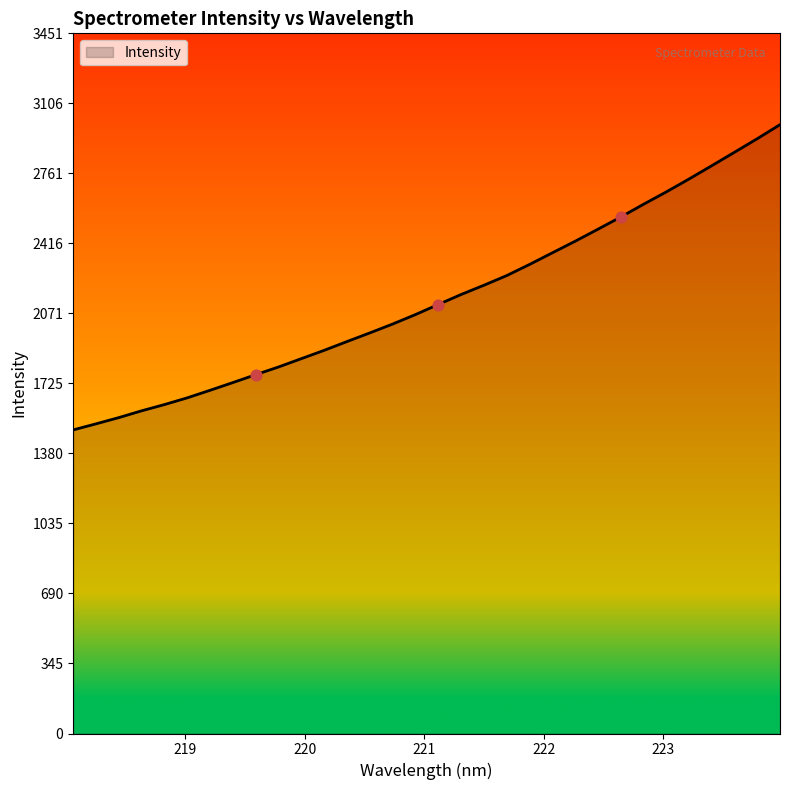

What is the maximum value shown in the chart?

3000.8